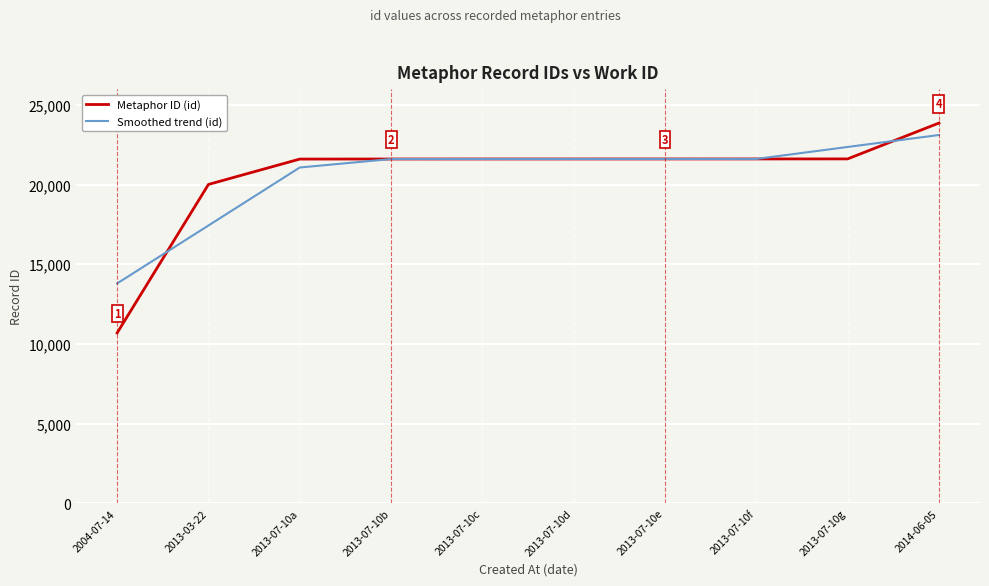

Which series has the widest spread of values?

Metaphor ID (id)